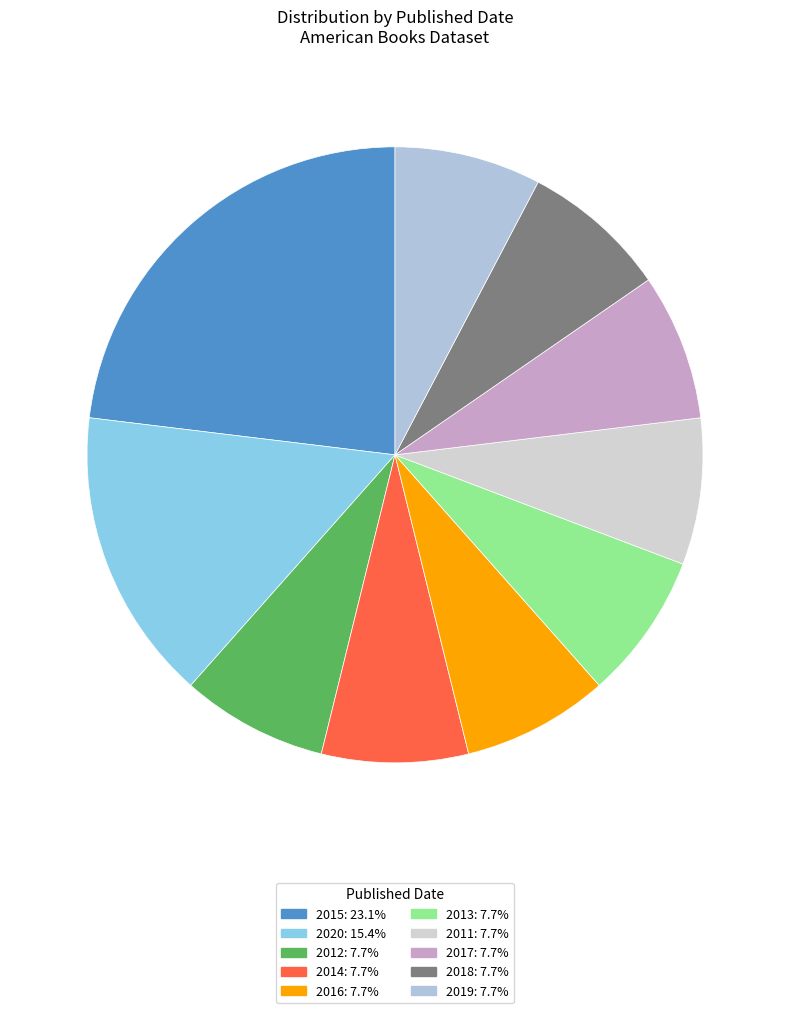

Is there a majority slice in this chart?

No